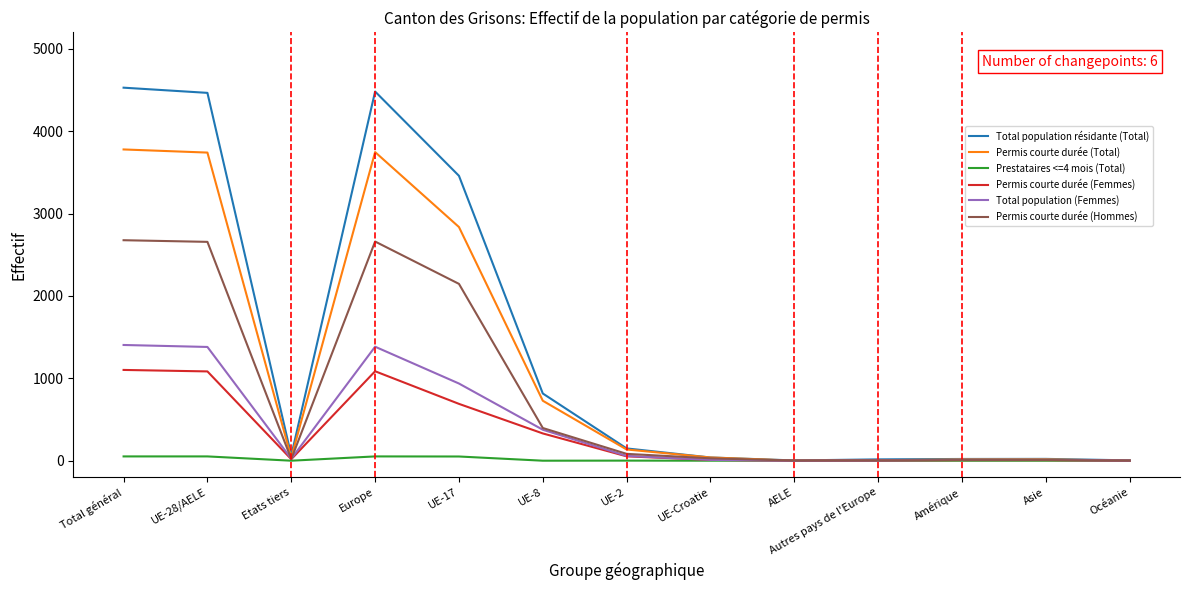

What position from the left is Europe?

4